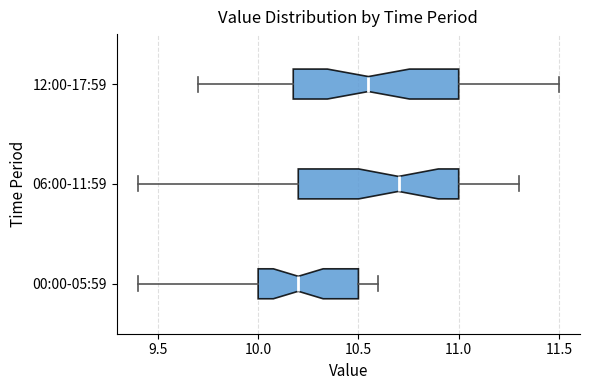

Reading bottom to top, transcribe this box plot: for each box, give where its median line is, the range the box spans, and where its two whiskers end, as read against the x-axis. The values are not printed on the chart, so give them approximately, as read against the axis.

00:00-05:59: median 10.20, box 10.00 to 10.50, whiskers 9.40 to 10.60
06:00-11:59: median 10.70, box 10.20 to 11.00, whiskers 9.40 to 11.30
12:00-17:59: median 10.55, box 10.20 to 11.00, whiskers 9.70 to 11.50